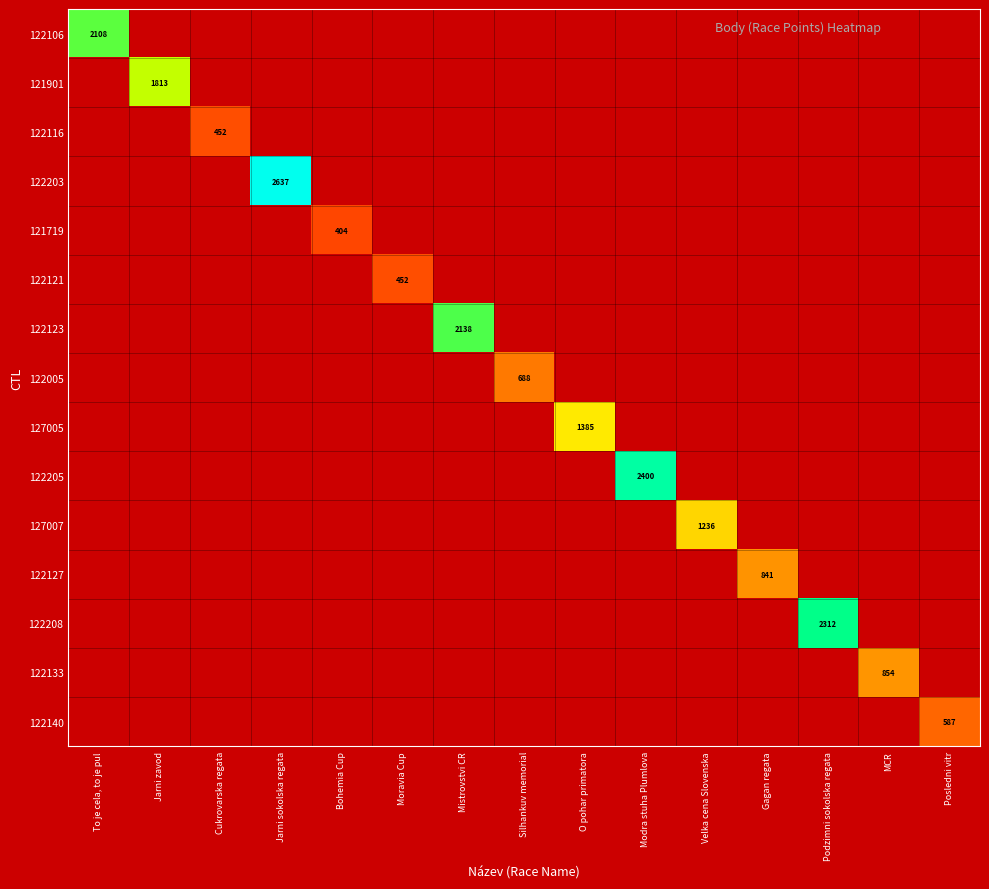

Which category has the highest value across all series?

Jarni sokolska regata